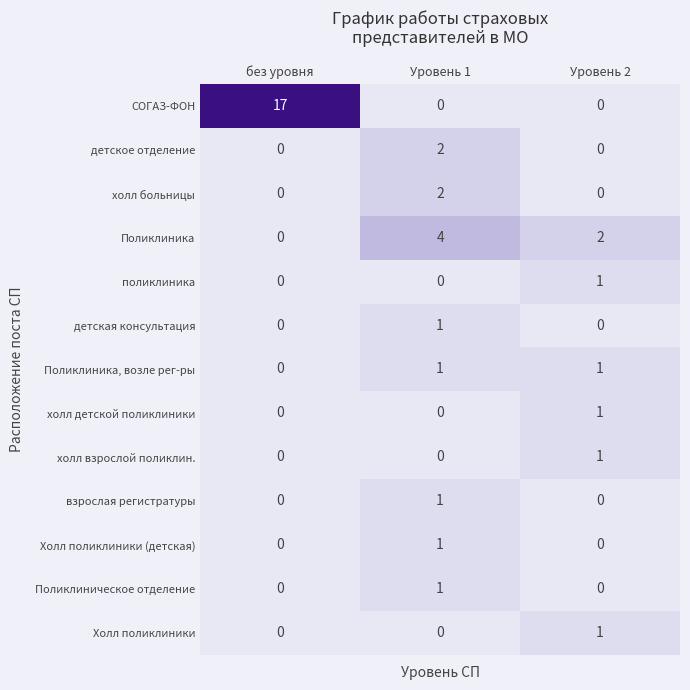

Where is Поликлиника, возле рег-ры nearest to the value 0?

без уровня